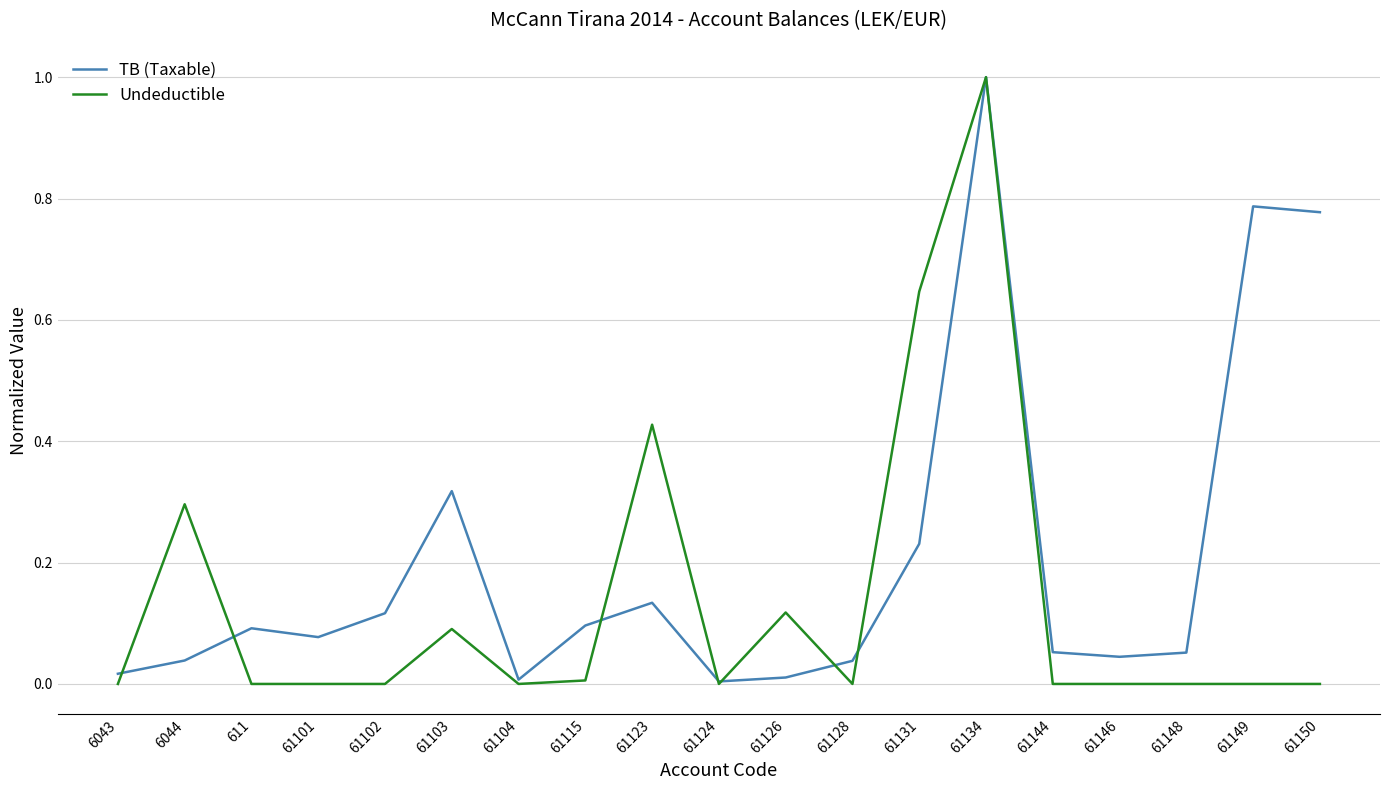

What is the maximum value for TB (Taxable)?

1.0